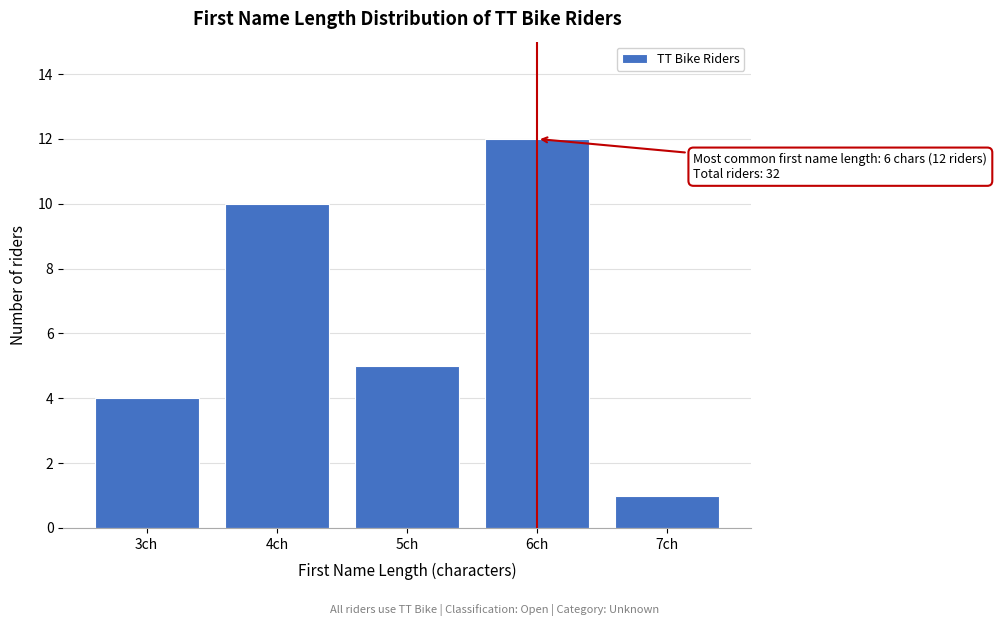

Reading right to left, extract all data points from this chart.

7ch=1	6ch=12	5ch=5	4ch=10	3ch=4